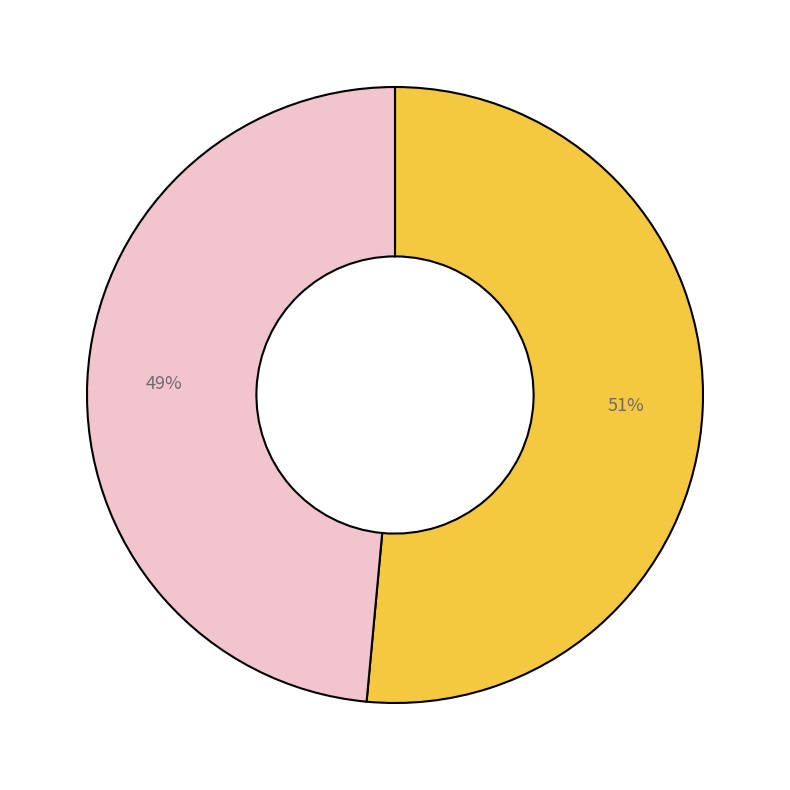

To the nearest percent, what is the average slice percentage?

50%